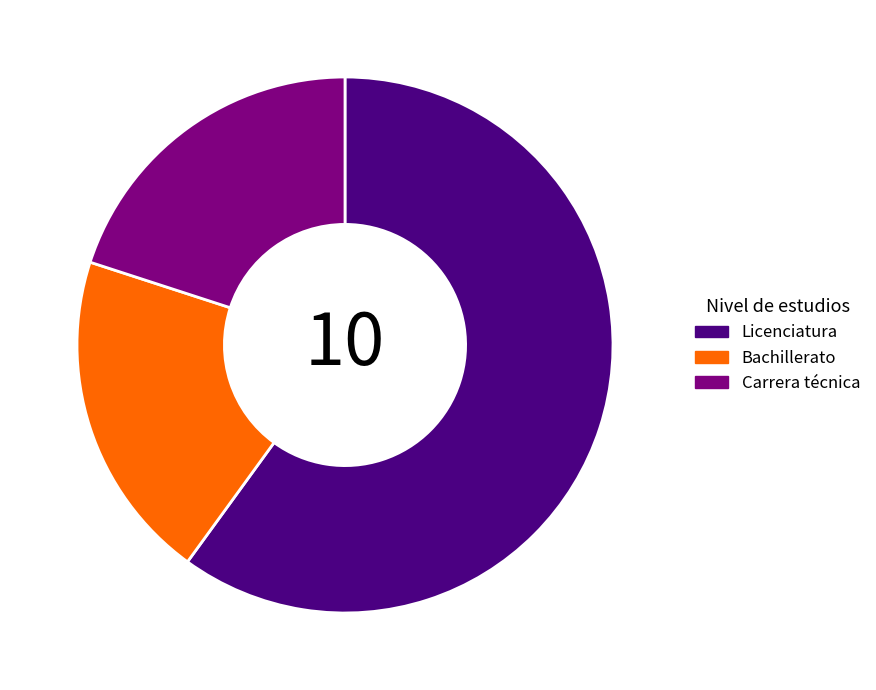

Do Bachillerato and Carrera técnica together represent more than half of the pie?

No